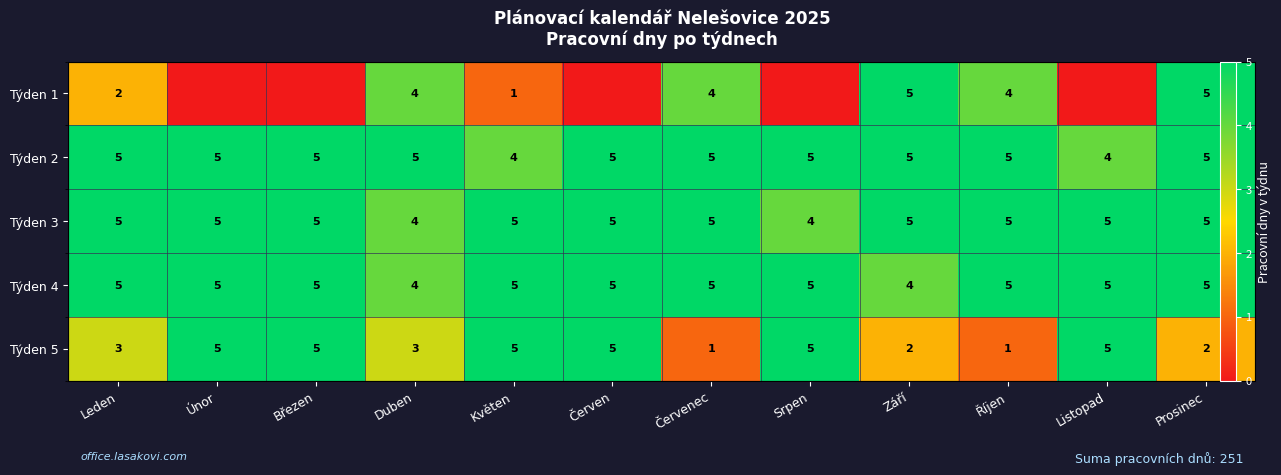

What is the greatest value displayed?

5